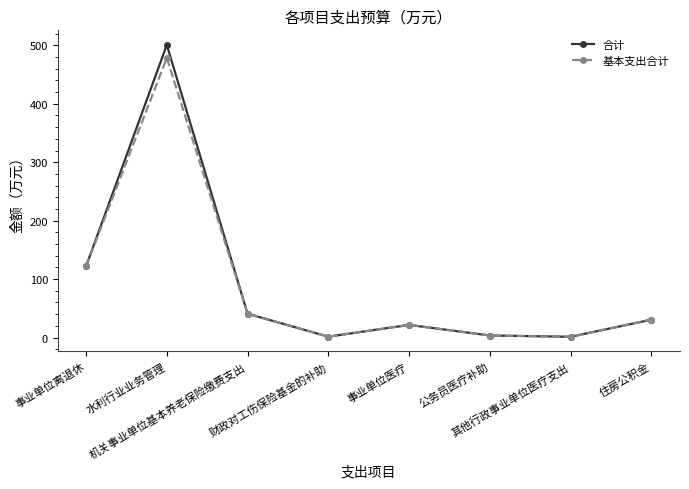

What is the value of the 合计 point at the 8th from the left?

30.6